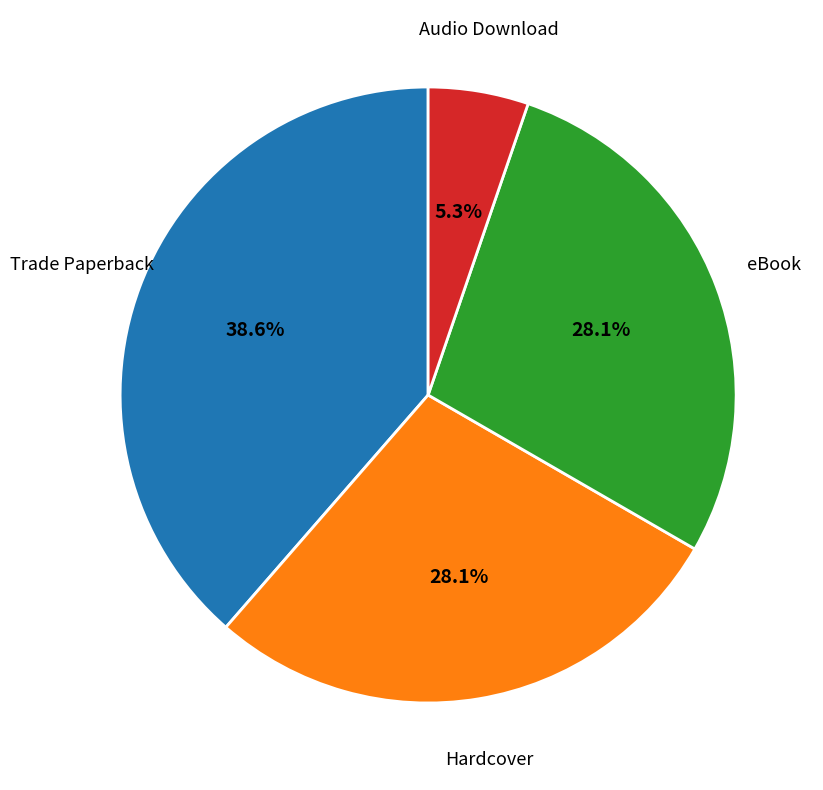

How many segments does this pie chart have?

4